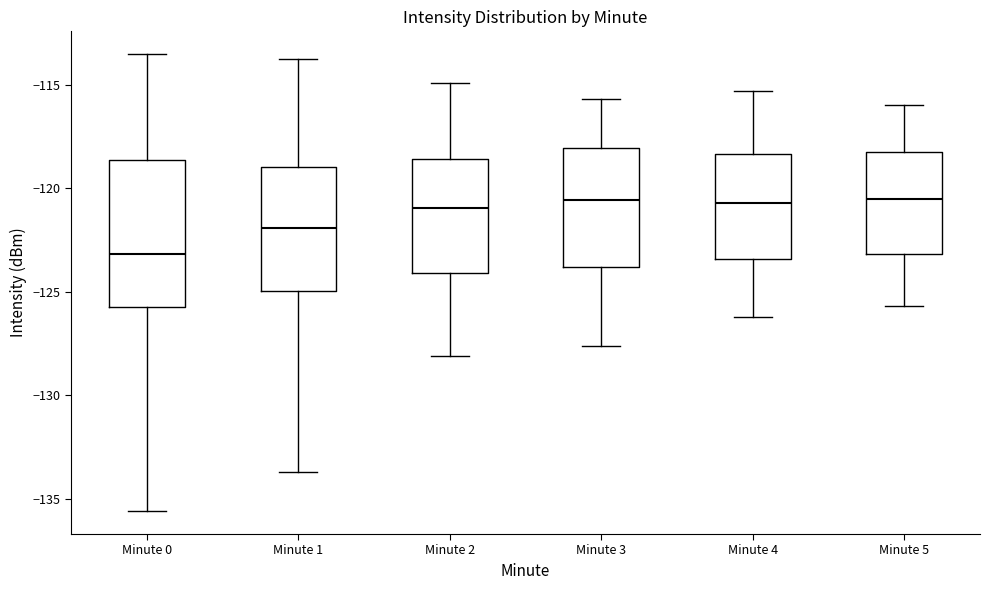

Which box is the tallest, from its lower edge to its upper edge?

Minute 0